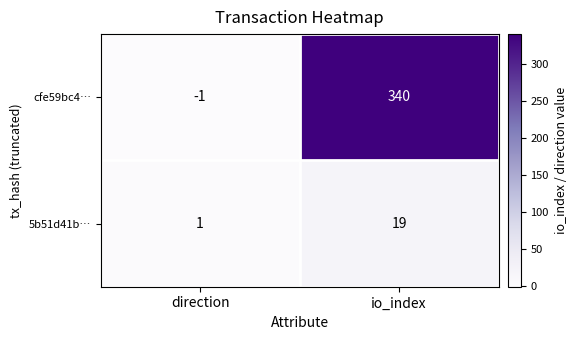

Is the value of 5b51d41b… at direction greater than the value of cfe59bc4… at io_index?

No